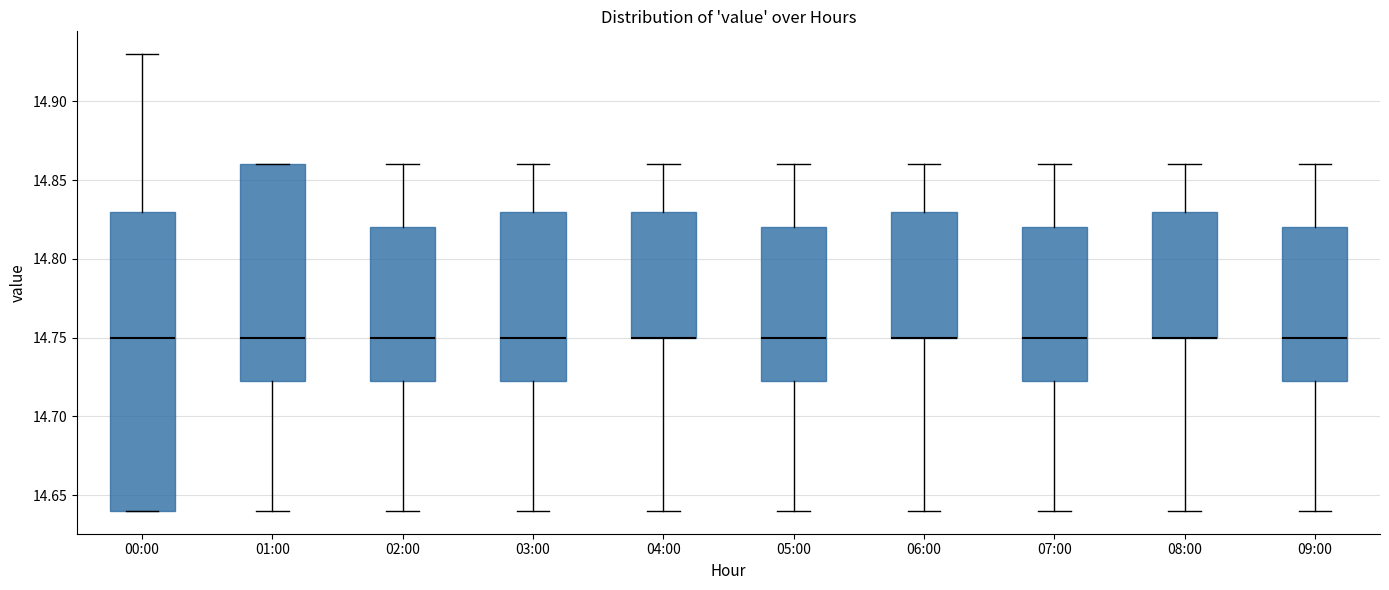

Reading left to right, transcribe this box plot: for each box, give where its median line is, the range the box spans, and where its two whiskers end, as read against the y-axis. The values are not printed on the chart, so give them approximately, as read against the axis.

00:00: median 14.750, box 14.640 to 14.830, whiskers 14.640 to 14.930
01:00: median 14.750, box 14.725 to 14.860, whiskers 14.640 to 14.860
02:00: median 14.750, box 14.725 to 14.820, whiskers 14.640 to 14.860
03:00: median 14.750, box 14.725 to 14.830, whiskers 14.640 to 14.860
04:00: median 14.750 (drawn on the box's lower edge), box 14.750 to 14.830, whiskers 14.640 to 14.860
05:00: median 14.750, box 14.725 to 14.820, whiskers 14.640 to 14.860
06:00: median 14.750 (drawn on the box's lower edge), box 14.750 to 14.830, whiskers 14.640 to 14.860
07:00: median 14.750, box 14.725 to 14.820, whiskers 14.640 to 14.860
08:00: median 14.750 (drawn on the box's lower edge), box 14.750 to 14.830, whiskers 14.640 to 14.860
09:00: median 14.750, box 14.725 to 14.820, whiskers 14.640 to 14.860